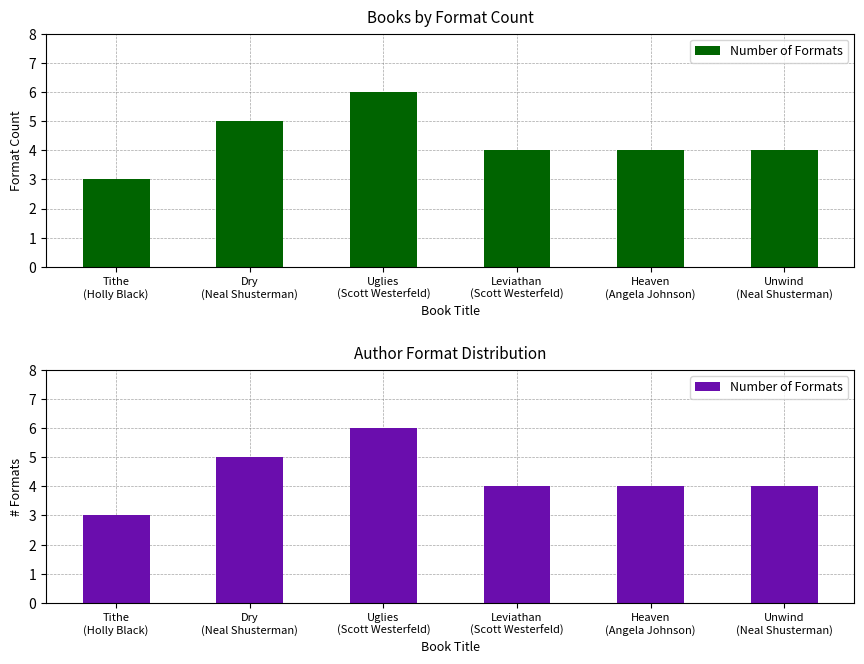

Does the chart contain any negative values?

No